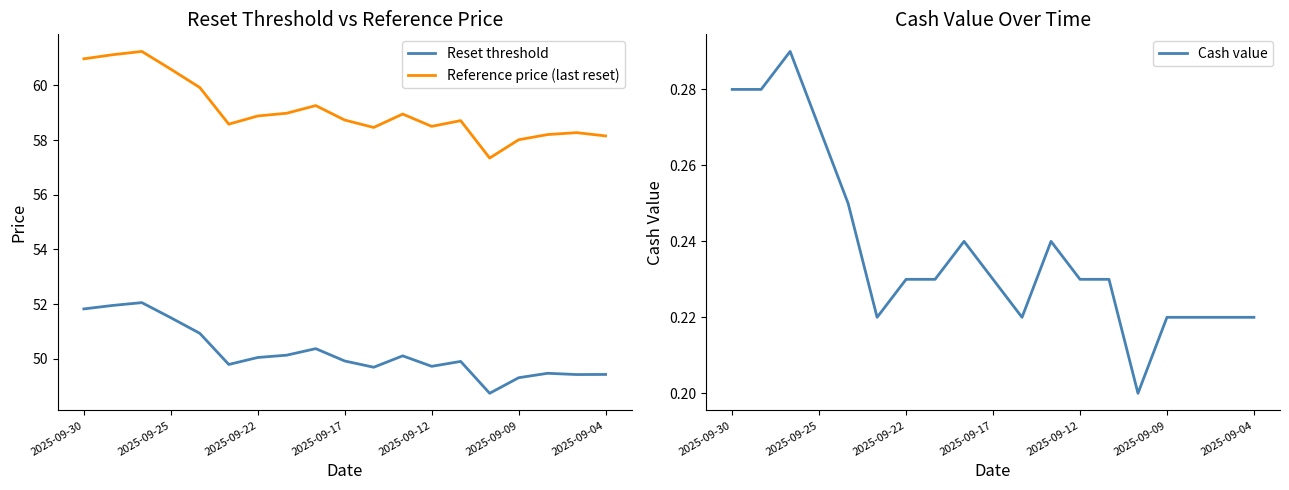

How many data points in Reference price (last reset) are above 58?

18